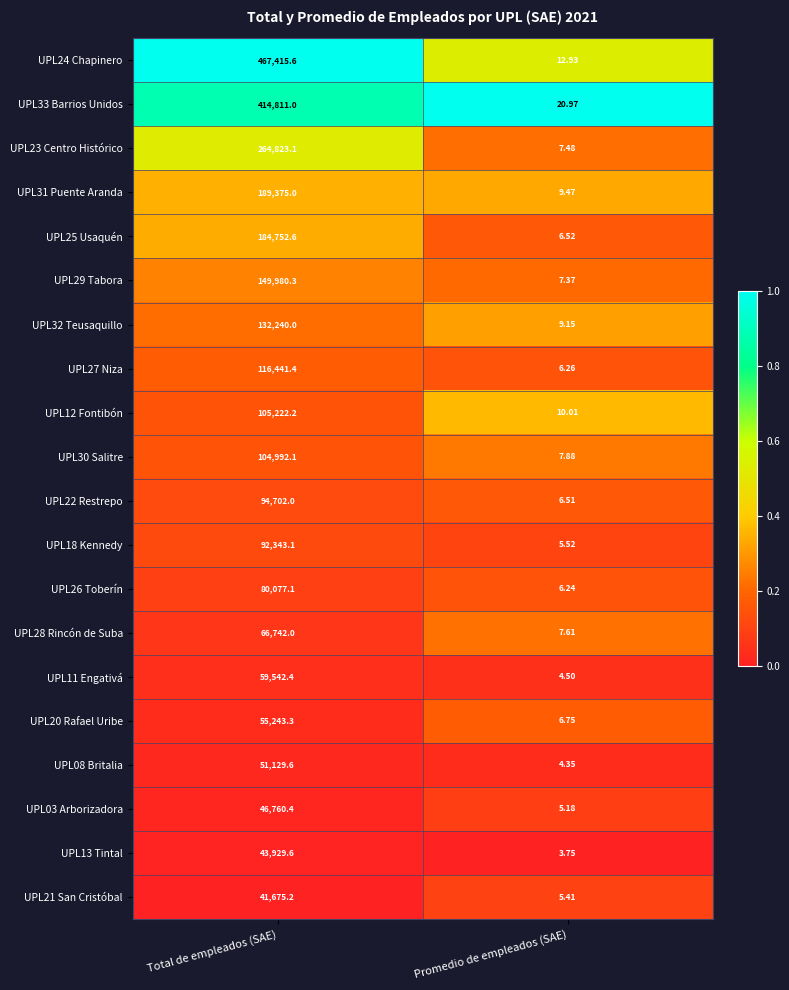

How many distinct data groups are displayed?

20